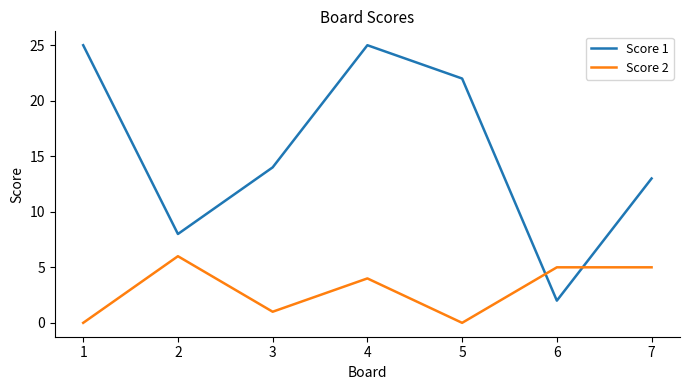

What is the maximum value for Score 1?

25